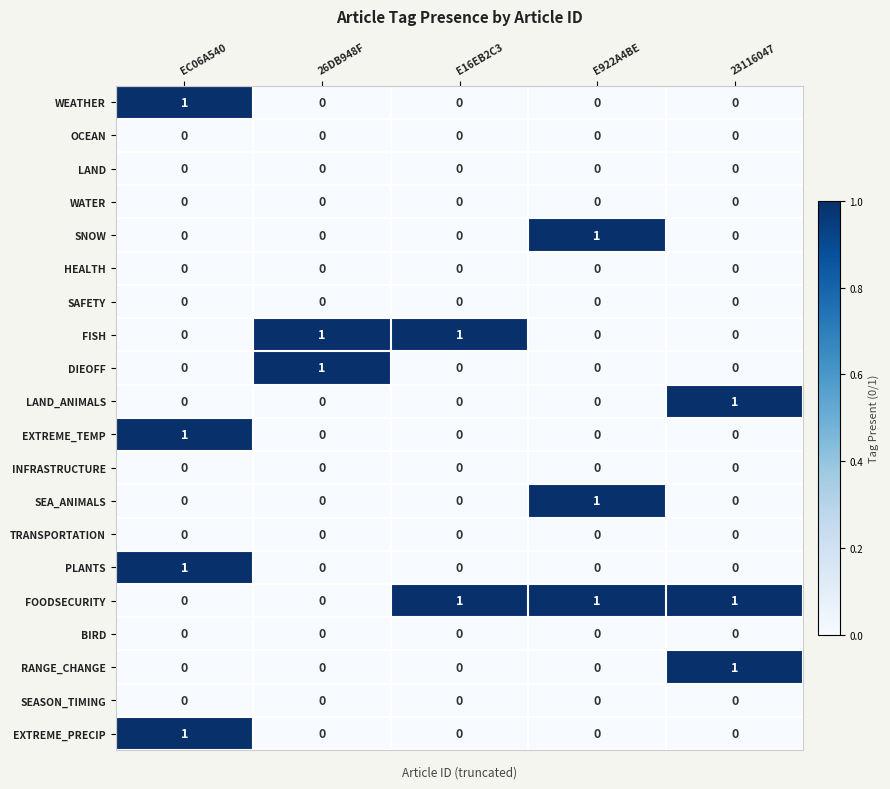

At which category is the sum across all series the highest?

EC06A540